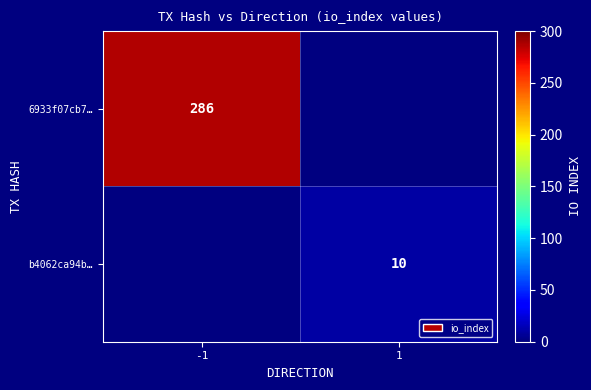

The 6933f07cb7… series shows 390 at -1. True or false?

False